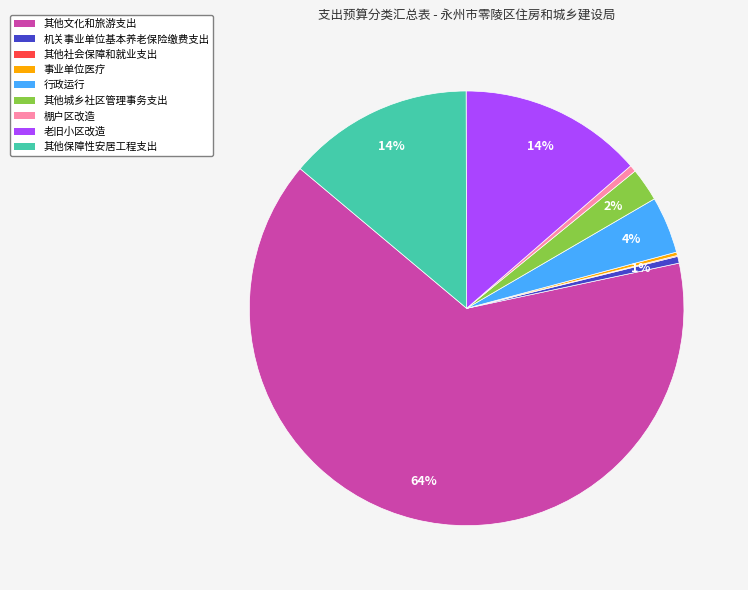

To the nearest percent, what portion does 其他城乡社区管理事务支出 represent?

2%